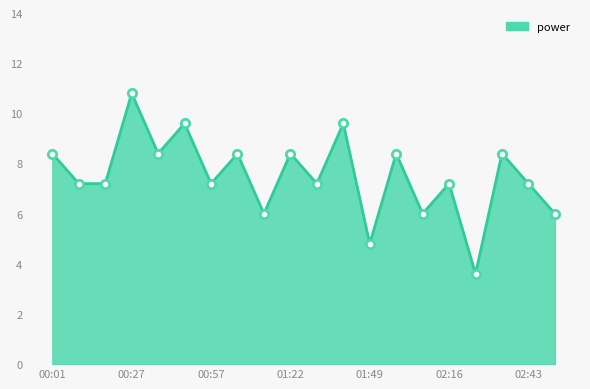

What is the minimum value shown in the chart?

3.6